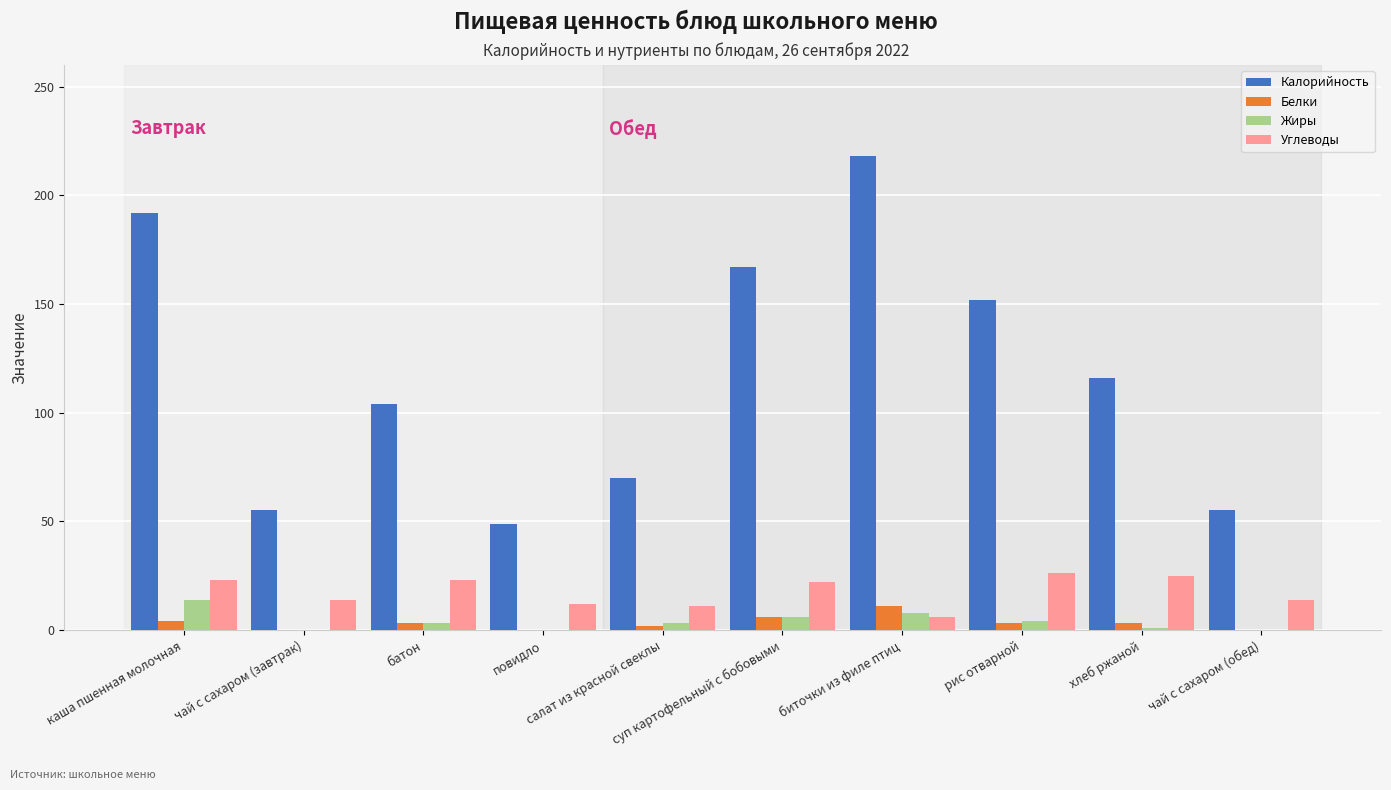

Which series has the largest total across all categories?

Калорийность